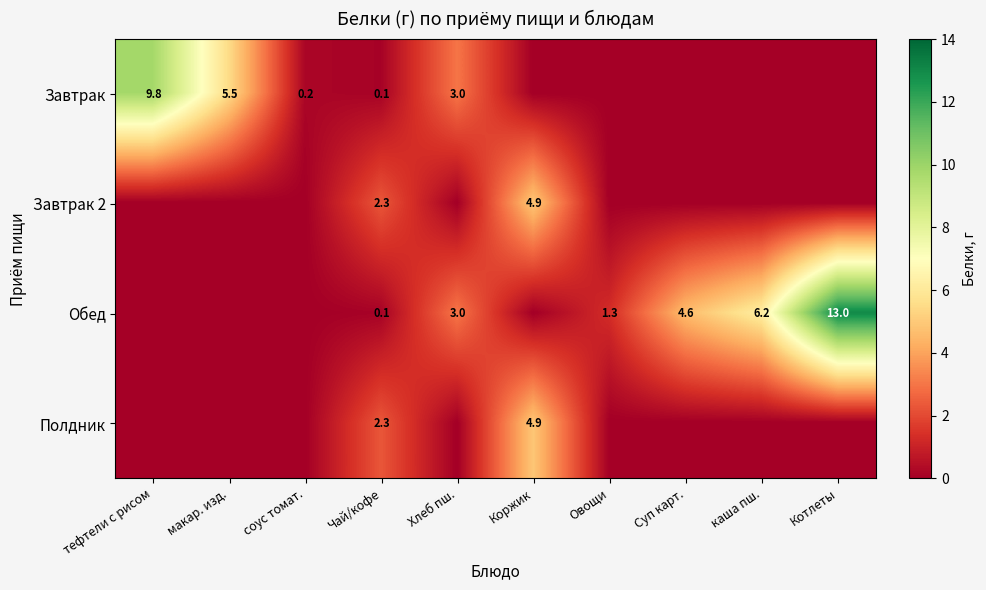

At which category is the sum across all series the highest?

Котлеты